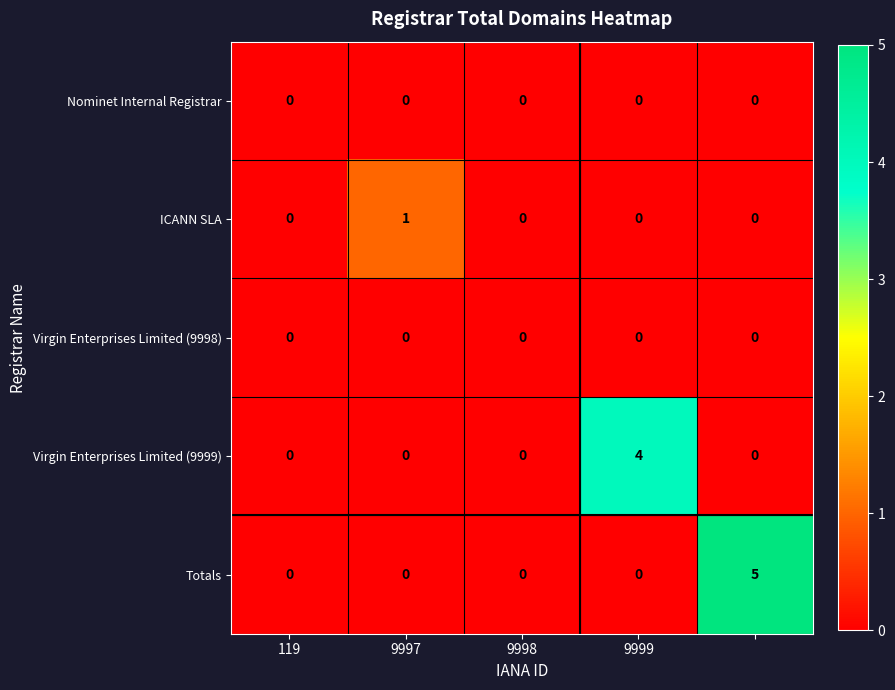

Reading left to right, extract all data points from this chart.

Nominet Internal Registrar: 0	0	0	0	0
ICANN SLA: 0	1	0	0	0
Virgin Enterprises Limited (9998): 0	0	0	0	0
Virgin Enterprises Limited (9999): 0	0	0	4	0
Totals: 0	0	0	0	5